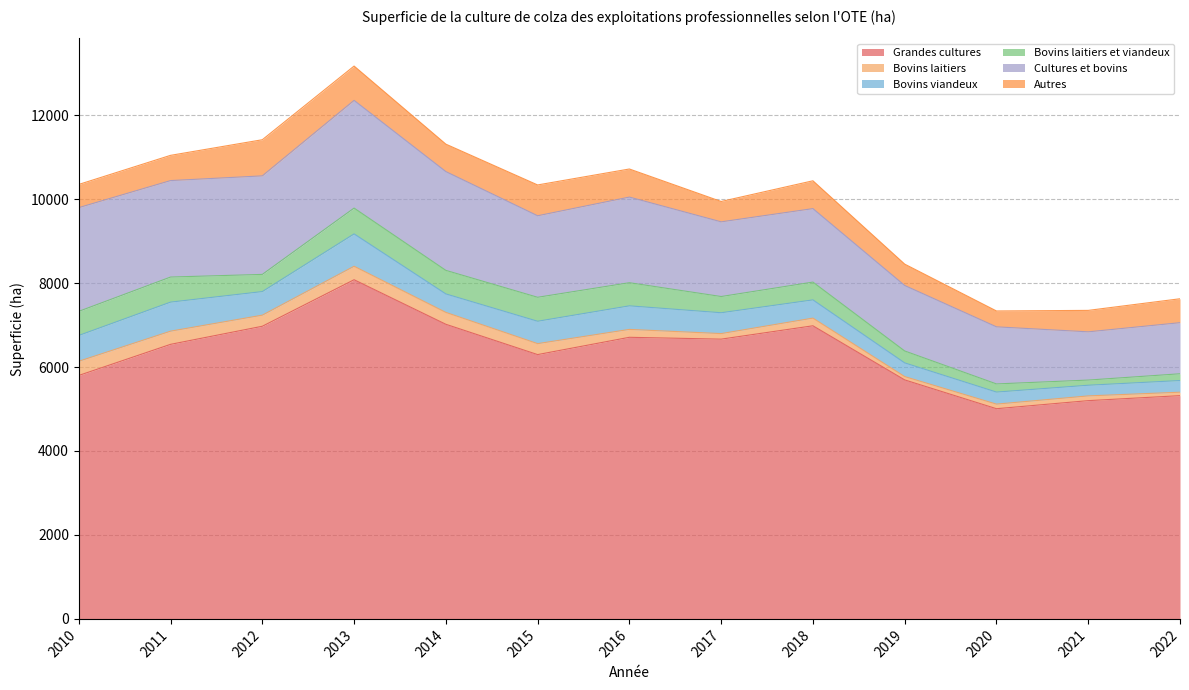

How many values in the Cultures et bovins series exceed 1942?

6